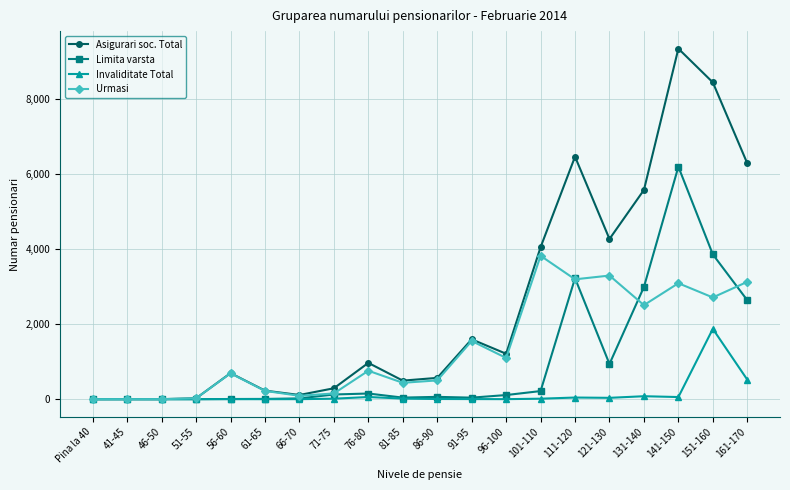

Is this an area chart (filled region under the line)?

No